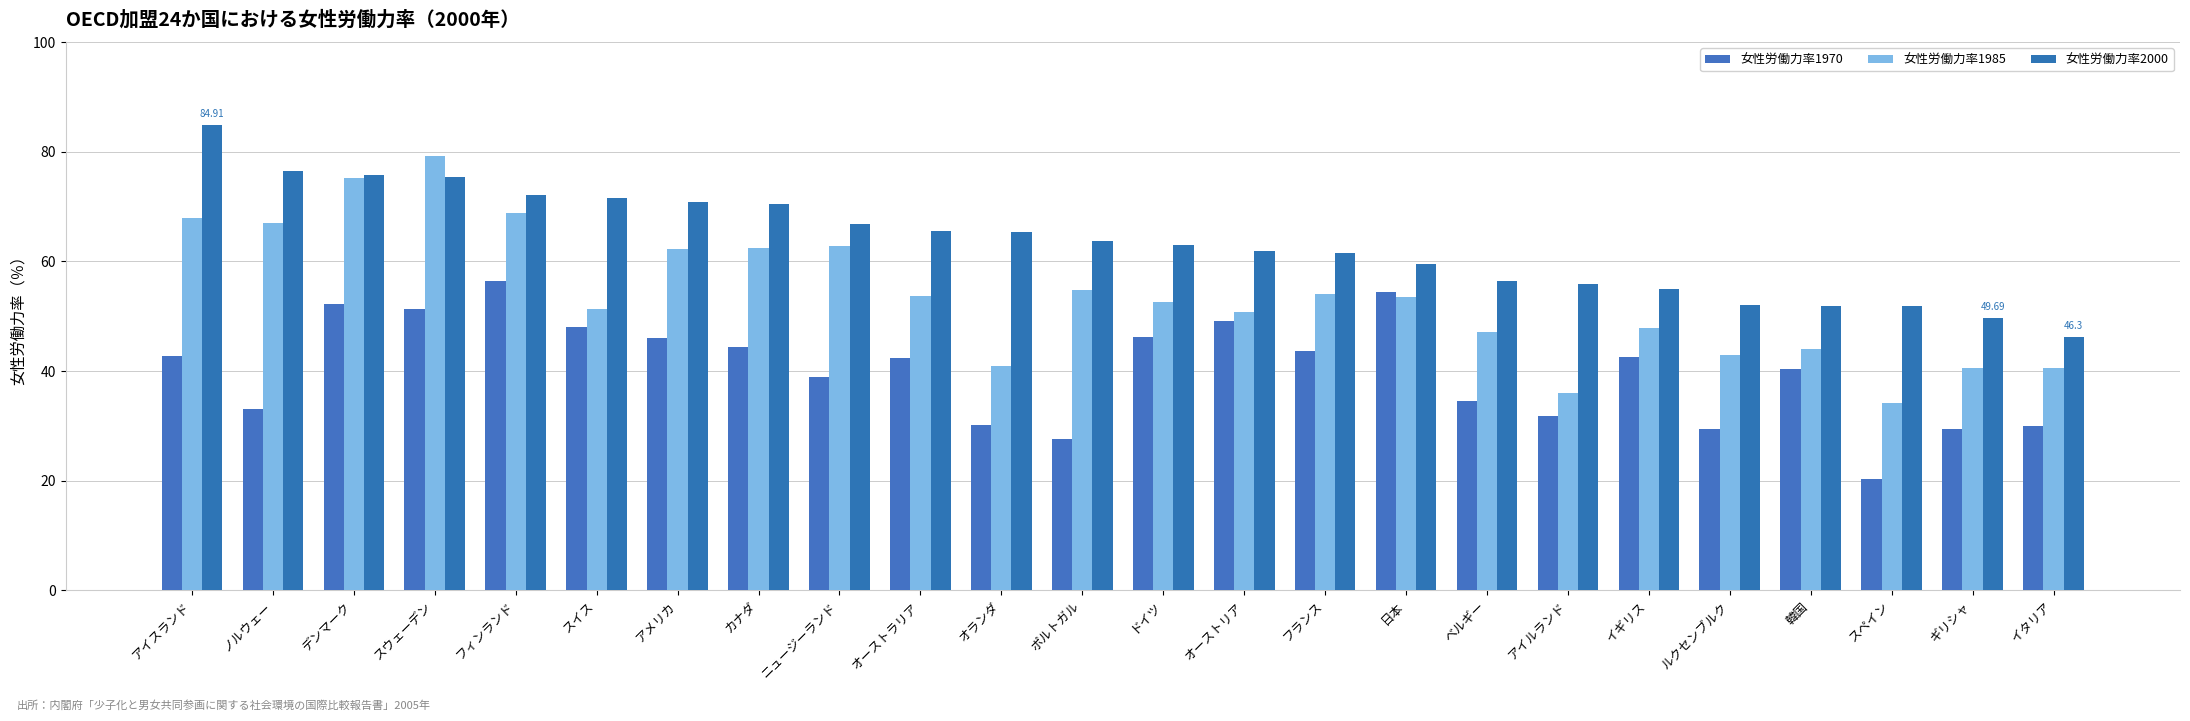

What is the total value across all series at オーストリア?

161.7